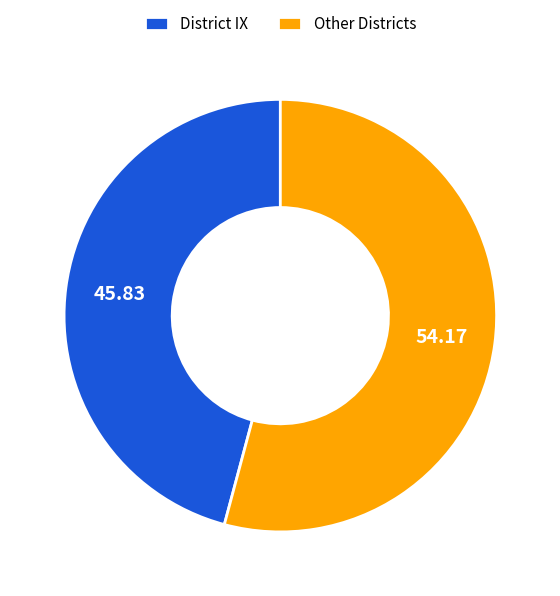

Is there any slice that represents more than half of the pie?

Yes